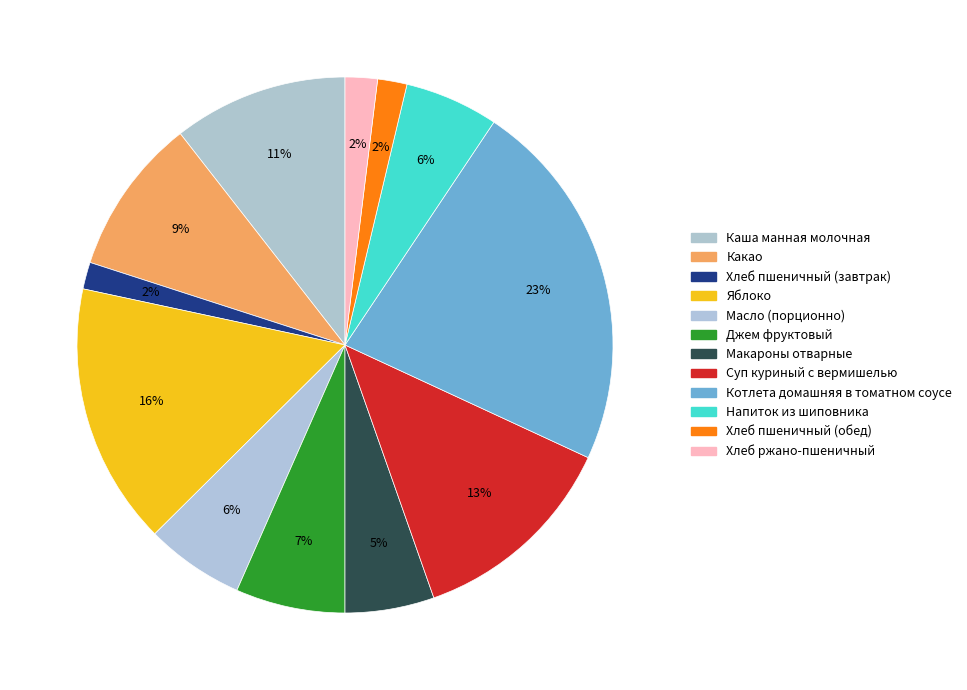

To the nearest percent, what percentage of the pie is Масло (порционно)?

6%